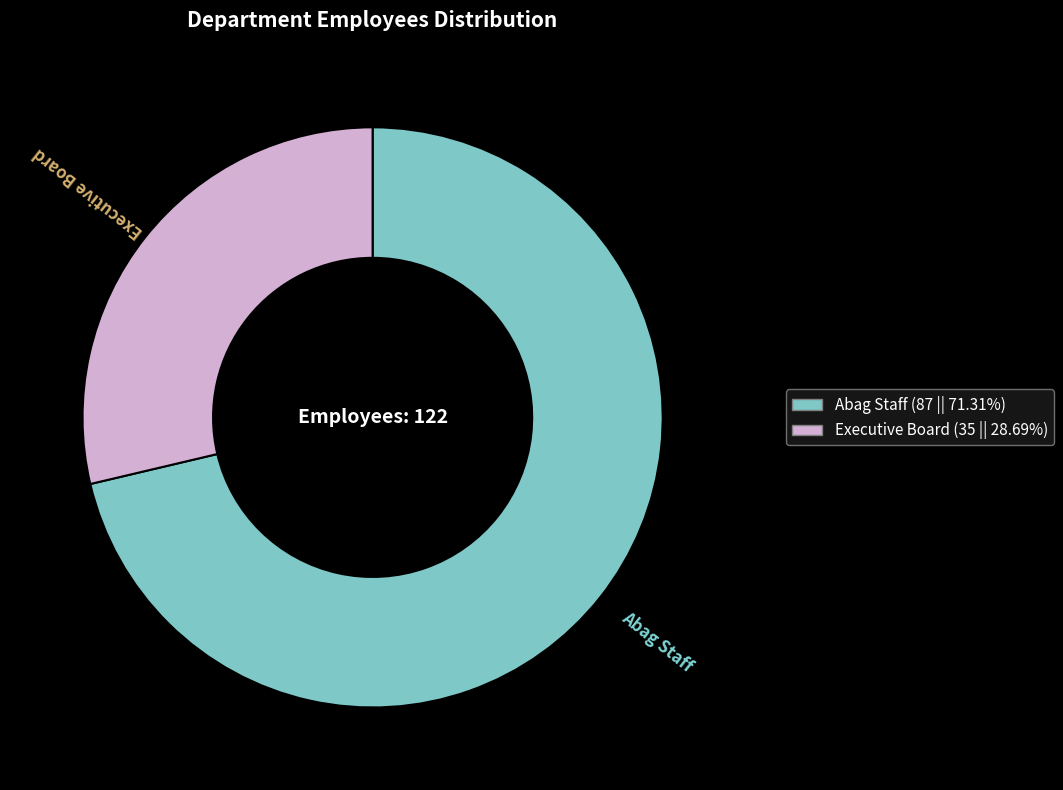

Which category accounts for the majority?

Abag Staff